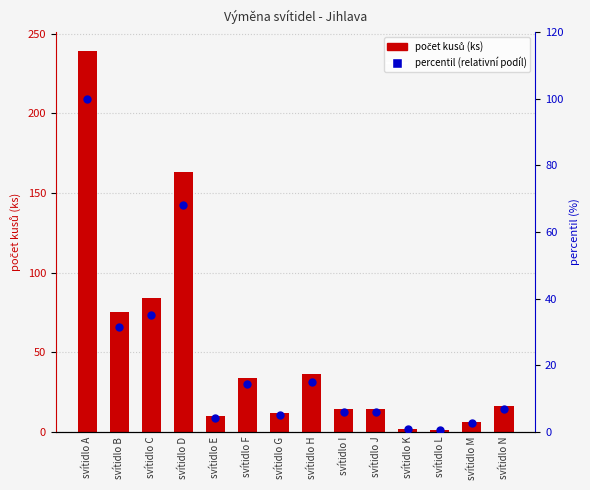

What is the total value across all series at svítidlo K?

2.8